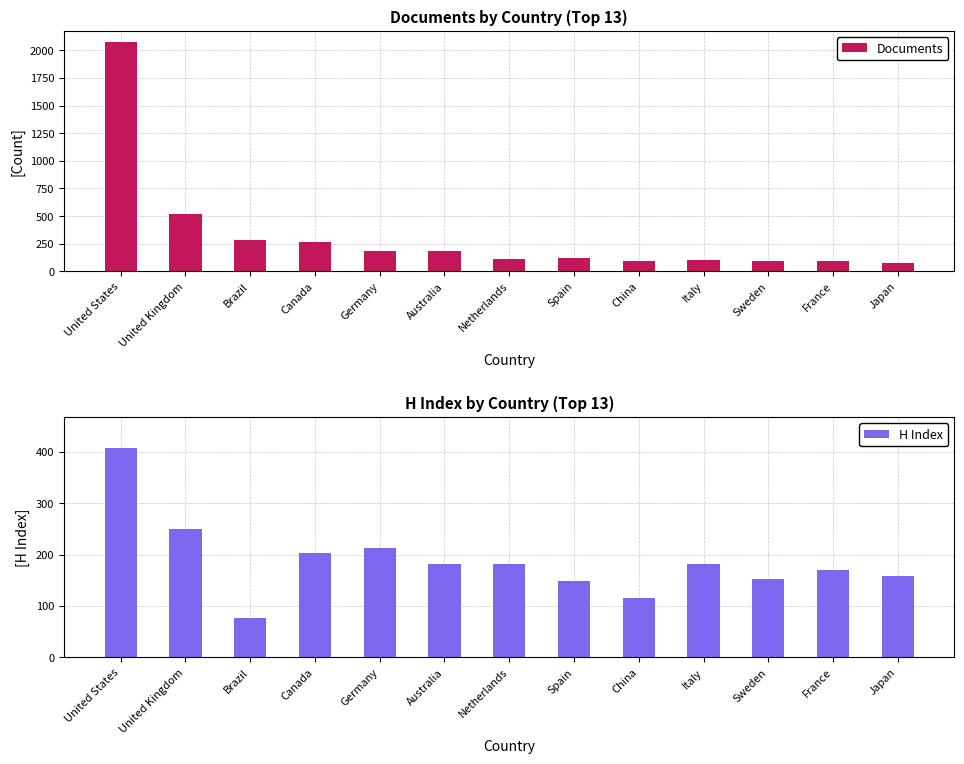

What is the sum of the H Index values at Germany and United Kingdom?

463